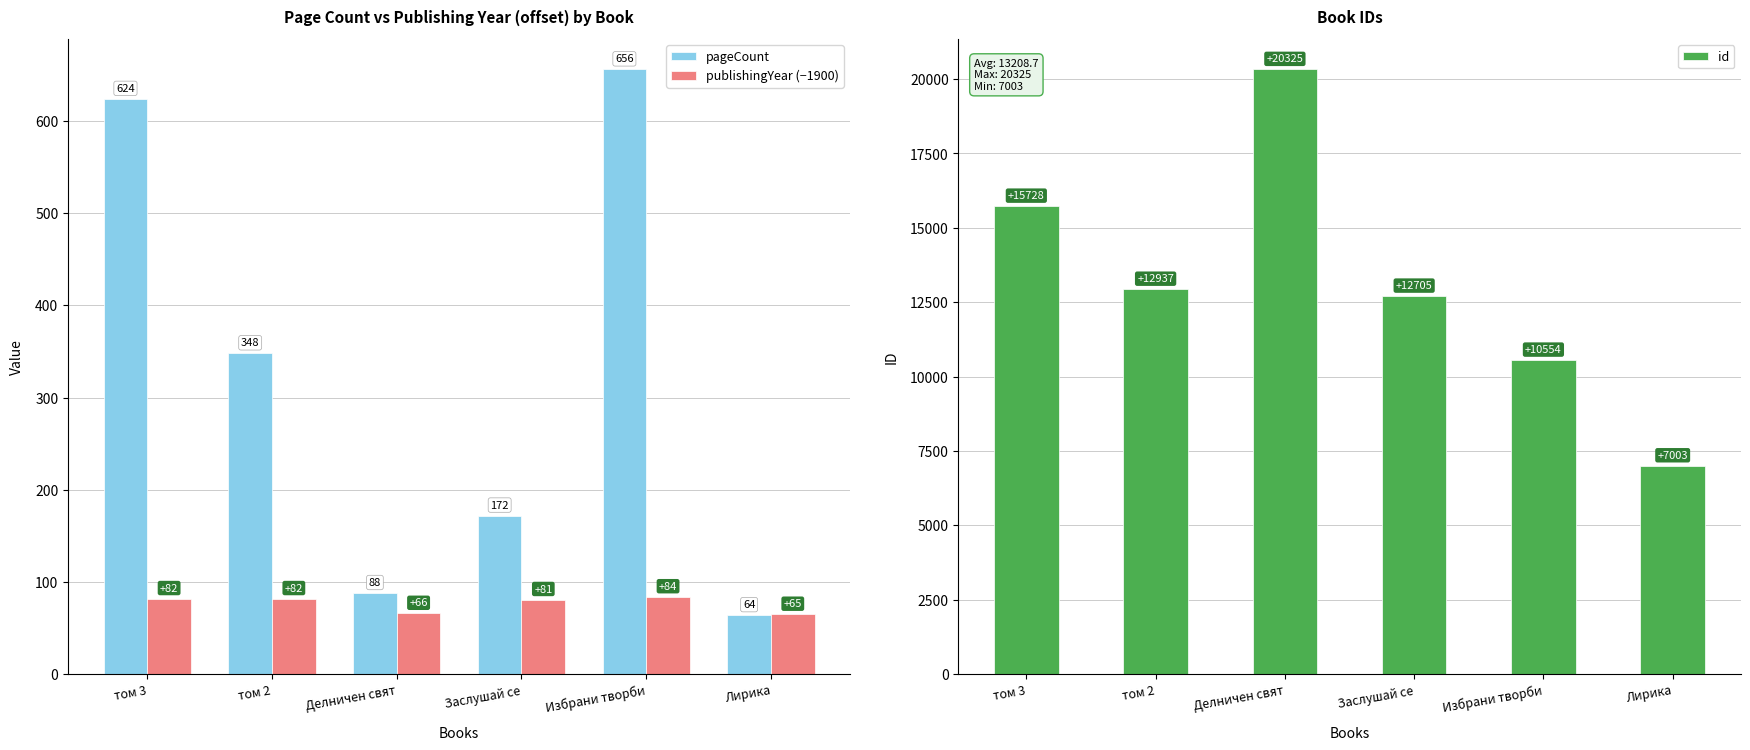

At which label does publishingYear (−1900) first exceed 82?

Избрани творби